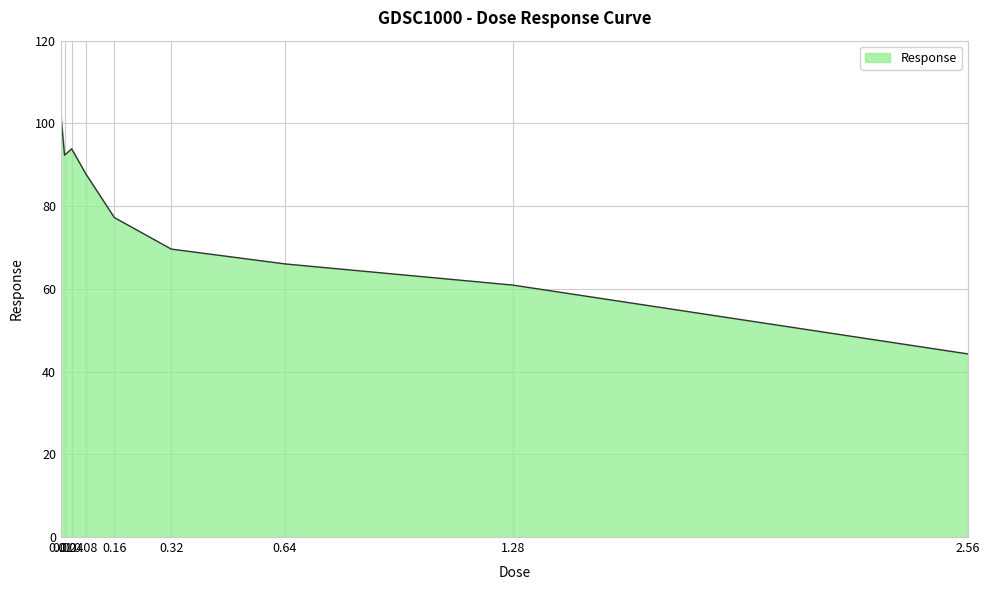

What is the minimum value shown in the chart?

44.3